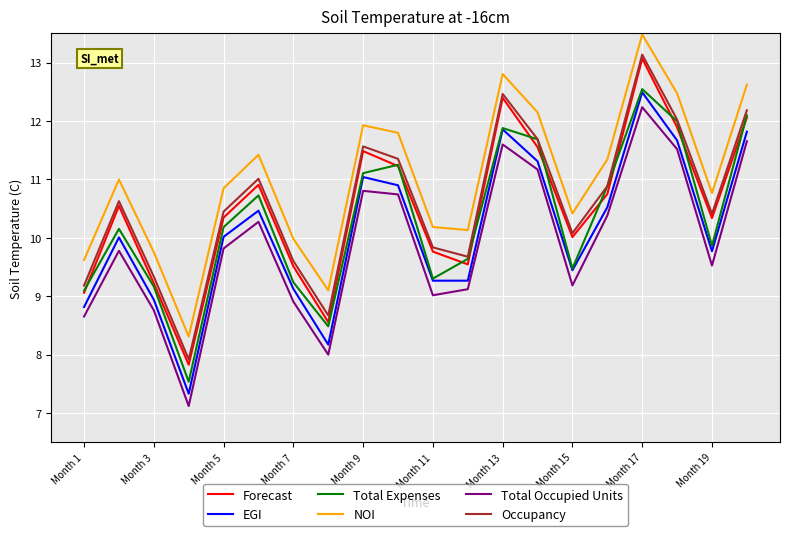

What are all the series names shown in the legend?

Forecast, EGI, Total Expenses, NOI, Total Occupied Units, Occupancy